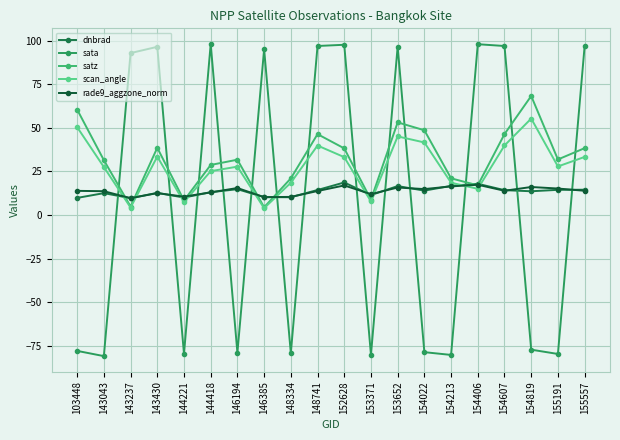

Does the chart have visible grid lines?

Yes